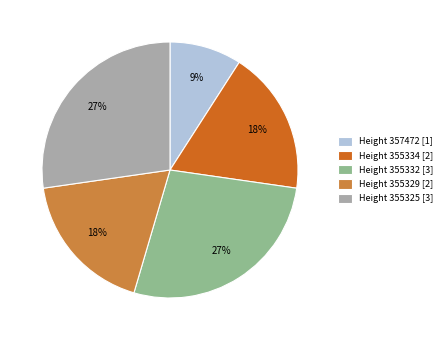

Is it true that Height 355329 [2] is 18% of the pie?

True